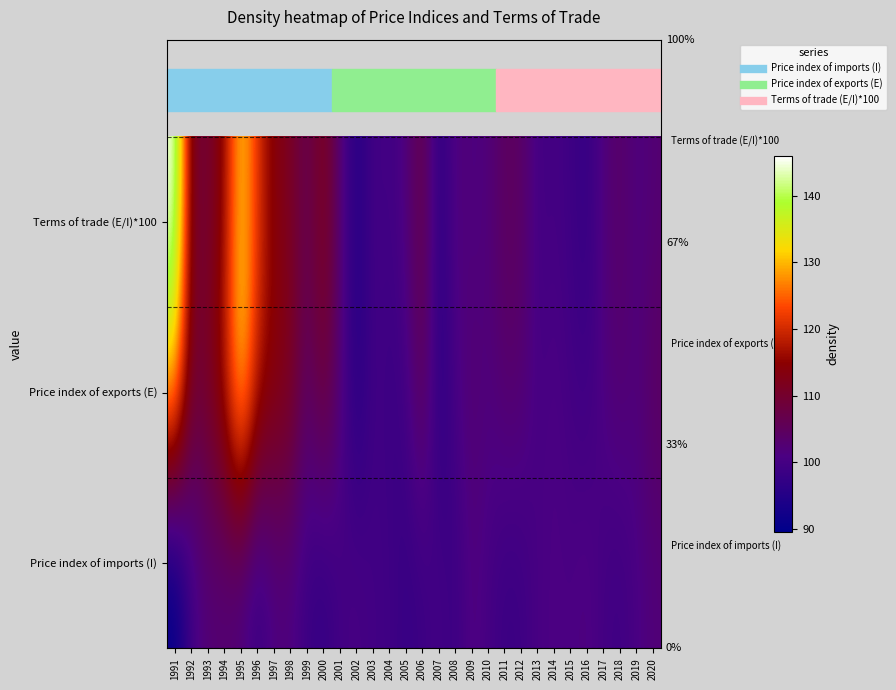

What is the spread (max minus min) of values at 2015?

1.9